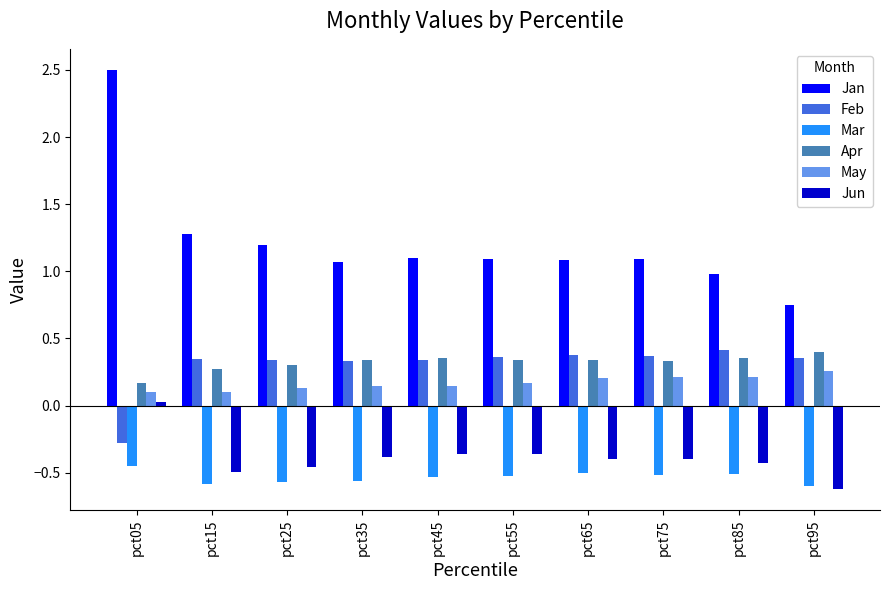

What is the sum of all Mar values?

-5.4